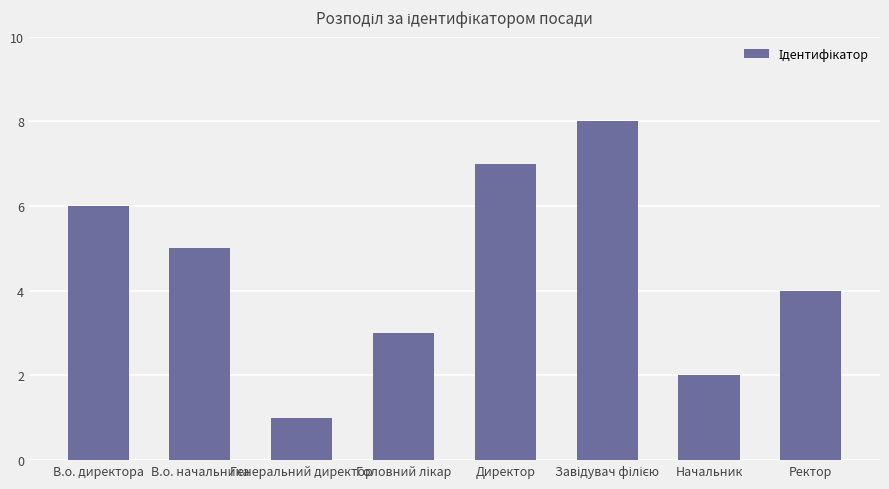

What is the label of the 4th bar from the right?

Директор